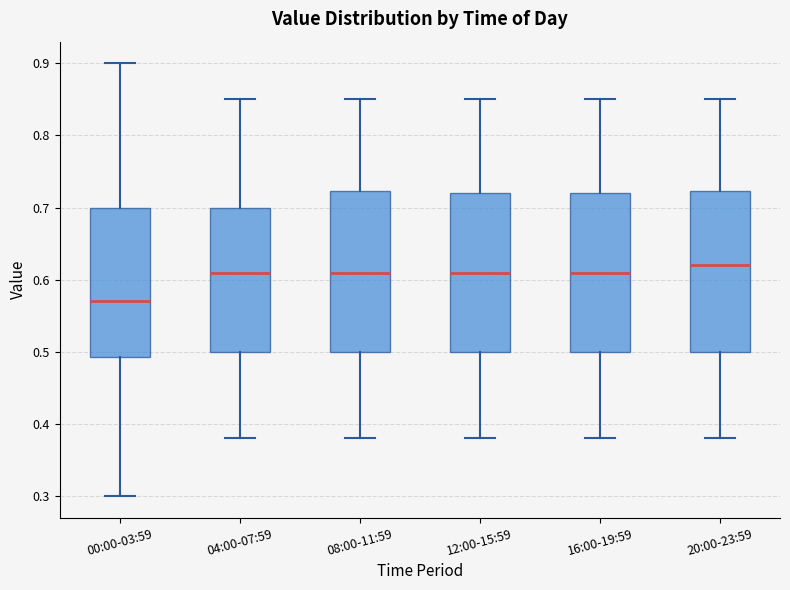

Which box has the lowest median line?

00:00-03:59